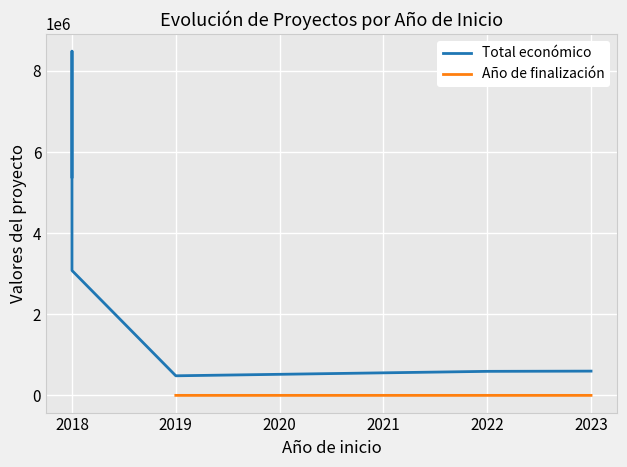

At which label does Año de finalización first exceed 2021?

2023